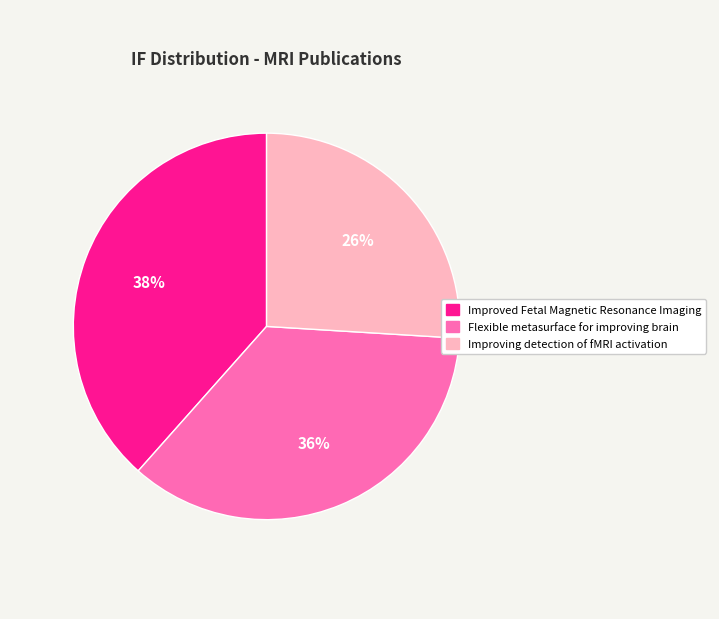

Is it true that Improving detection of fMRI activation is 36% of the pie?

False